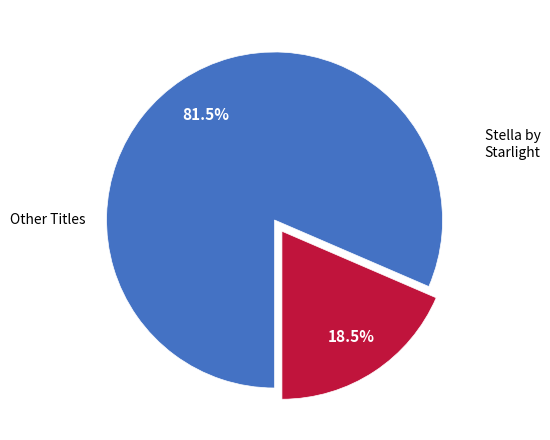

Does any single category account for the majority?

Yes